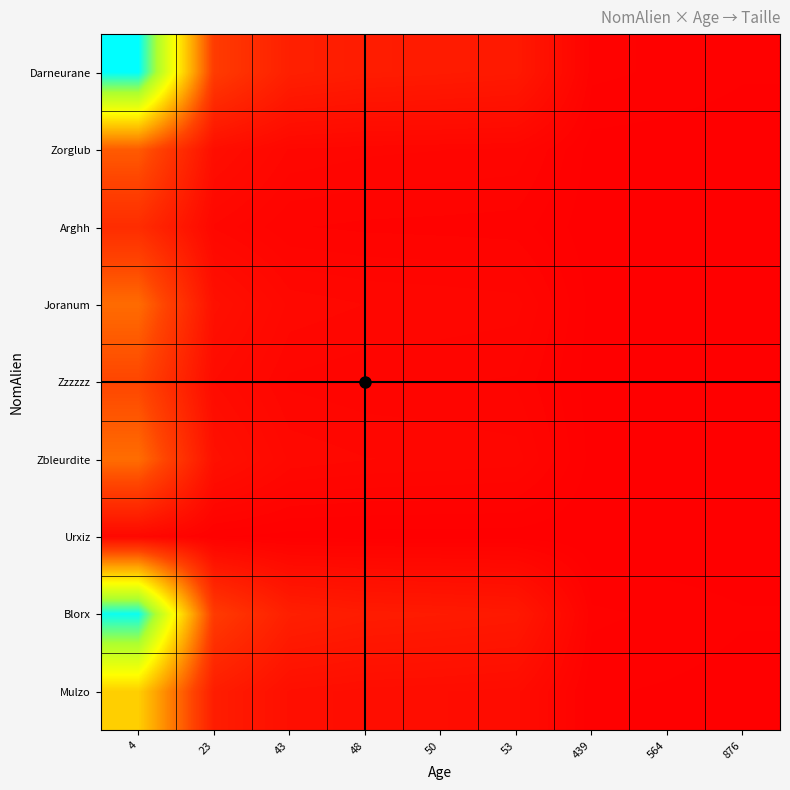

Which label corresponds to the largest value in the chart?

4